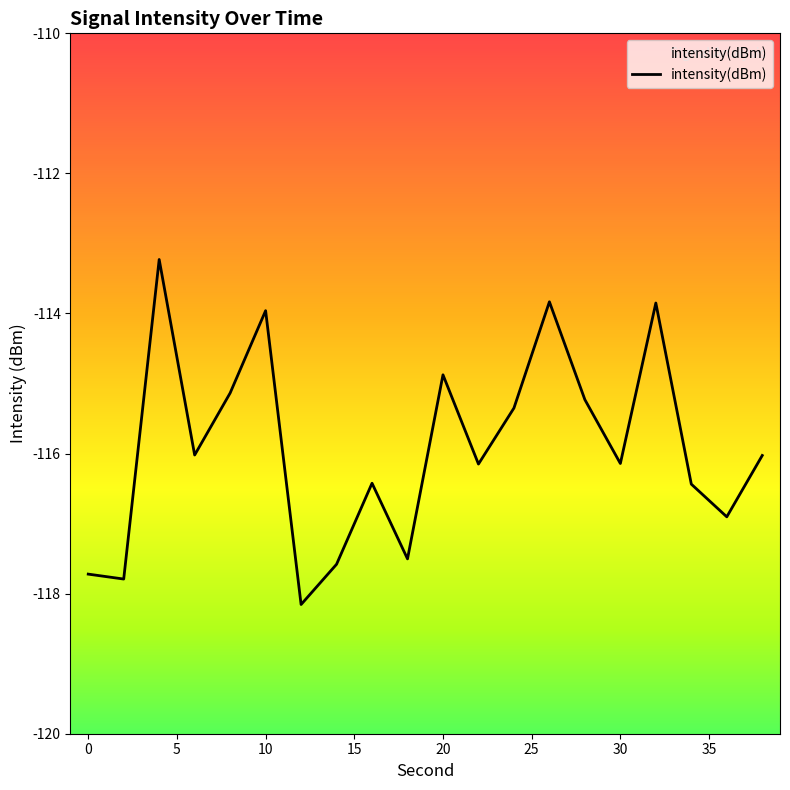

The value at 0 is -54.1. True or false?

False